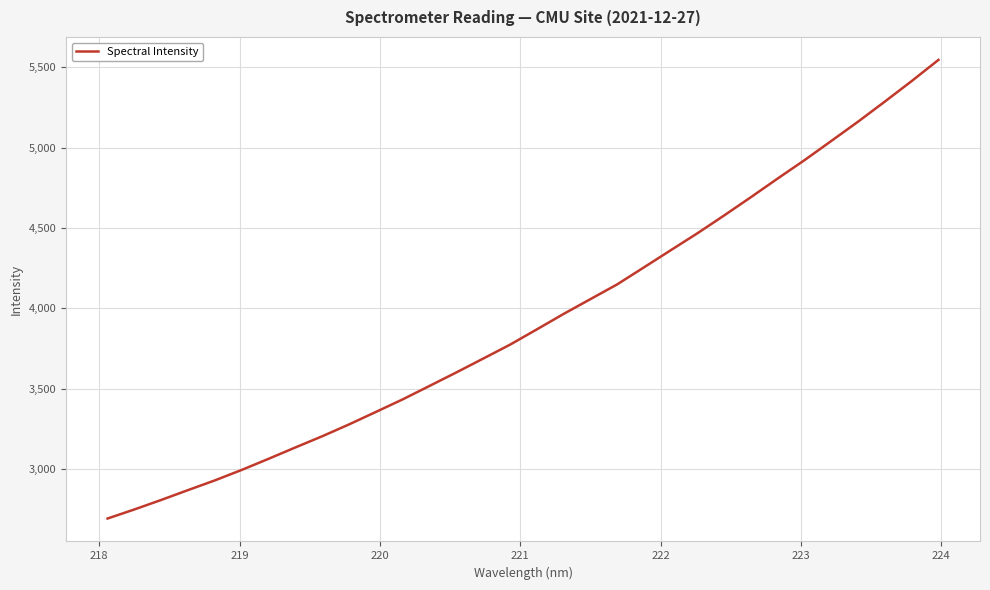

What is the maximum value shown in the chart?

5546.0